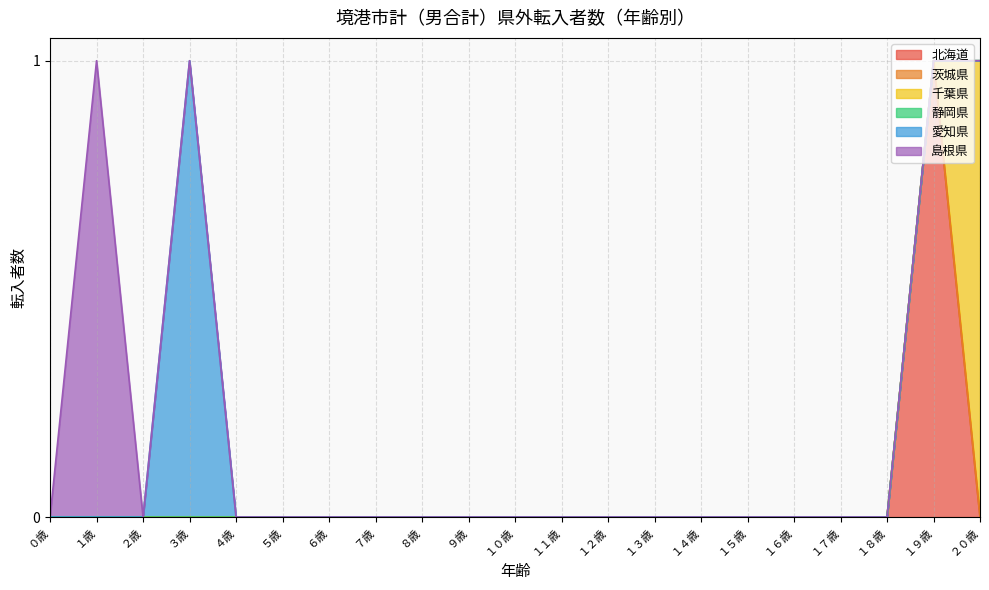

What is the total value across all series at １歳?

1